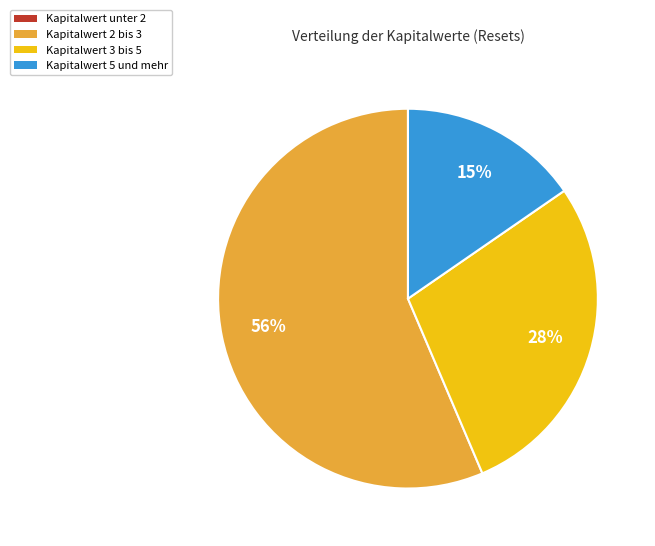

Does any single category account for the majority?

Yes